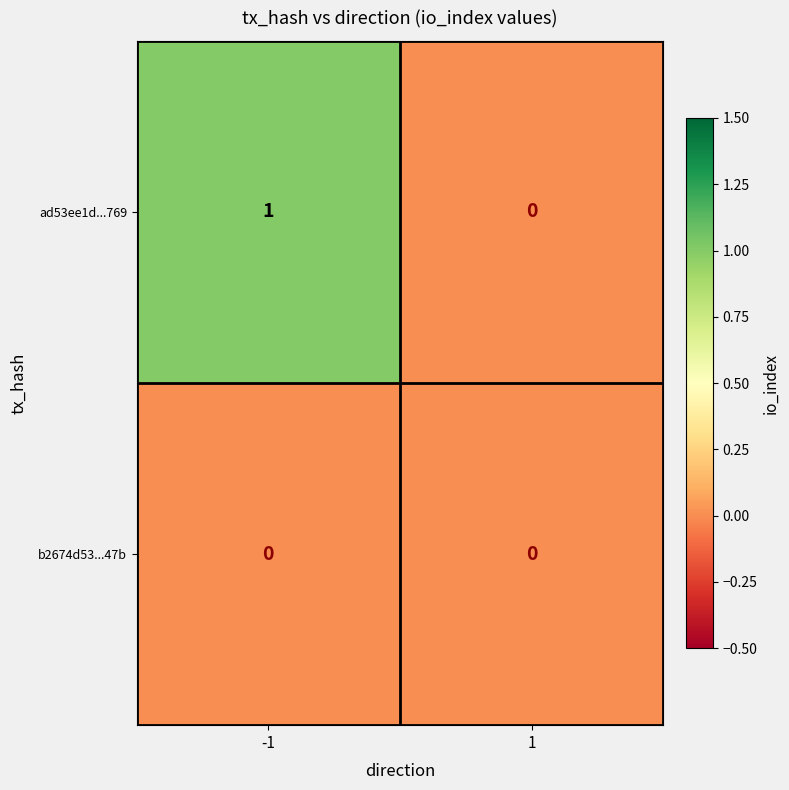

How many categories are shown in the chart?

2